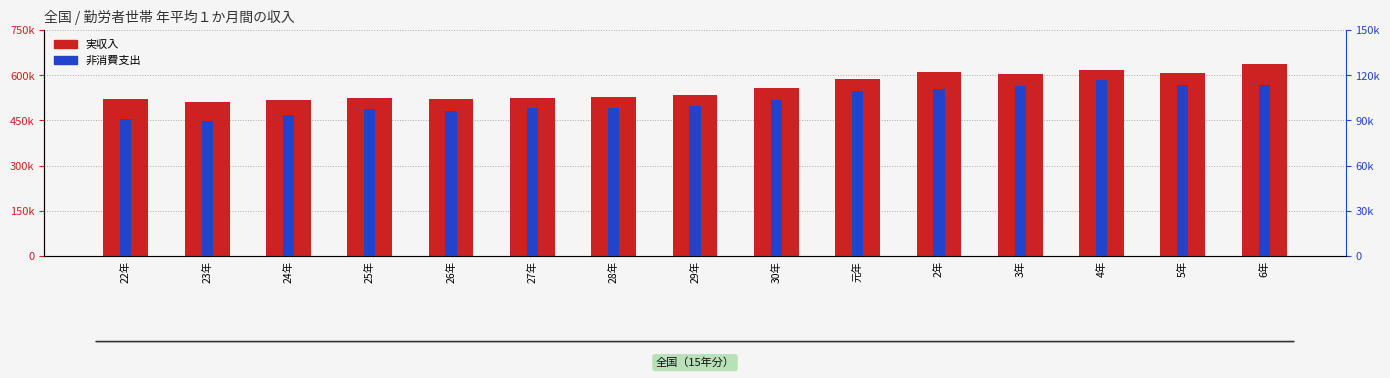

List the labels in order of 非消費支出 value, largest first.

4年, 6年, 5年, 3年, 2年, 元年, 30年, 29年, 27年, 28年, 25年, 26年, 24年, 22年, 23年